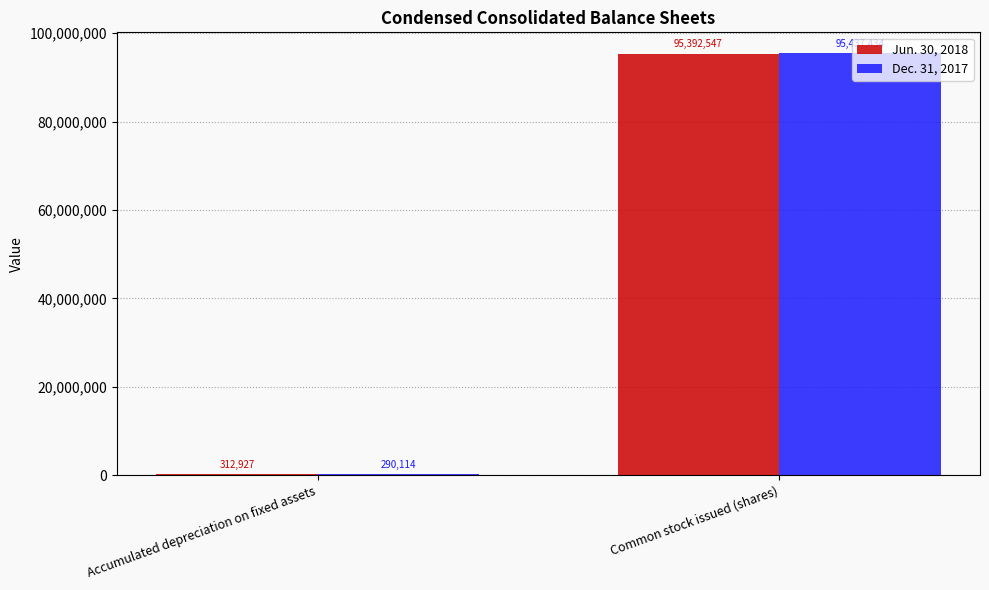

What is the highest value of the Dec. 31, 2017 series?

95437434